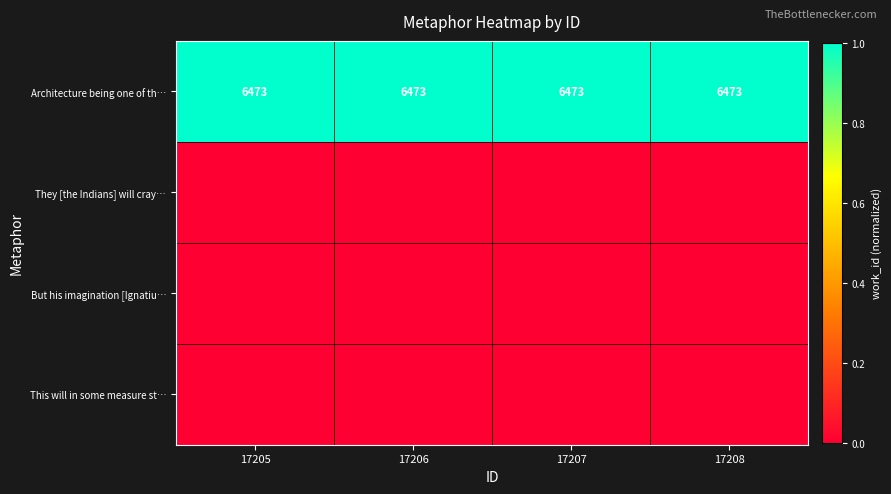

Is it true that Architecture being one of th… equals 6473 at 17206?

True